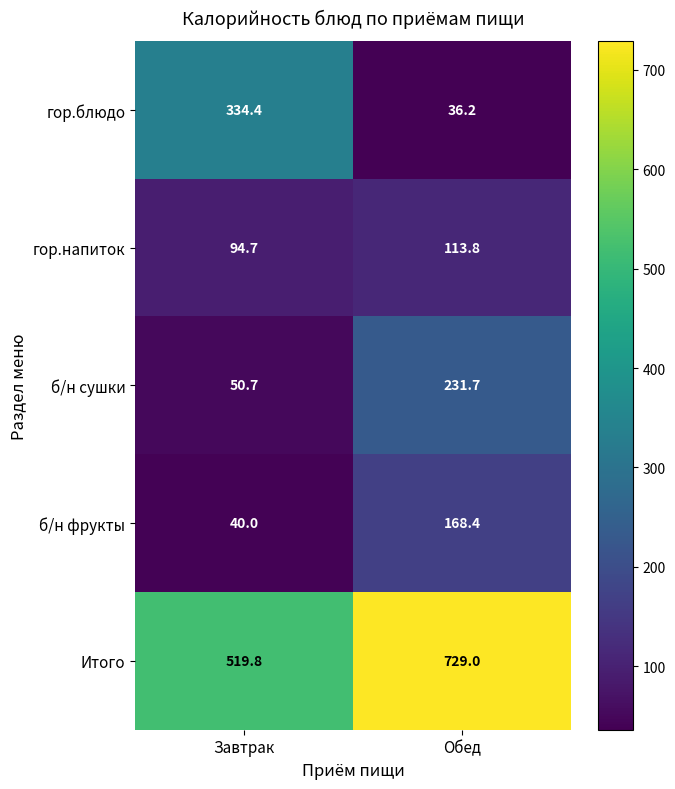

At which label is Итого closest to 624?

Завтрак